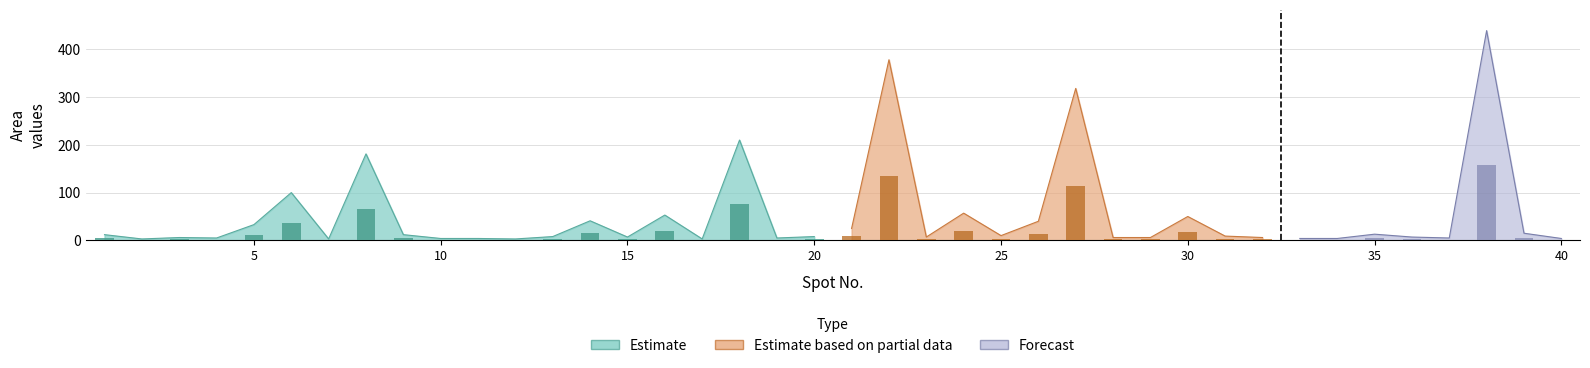

At how many categories does at least one series exceed 437?

1